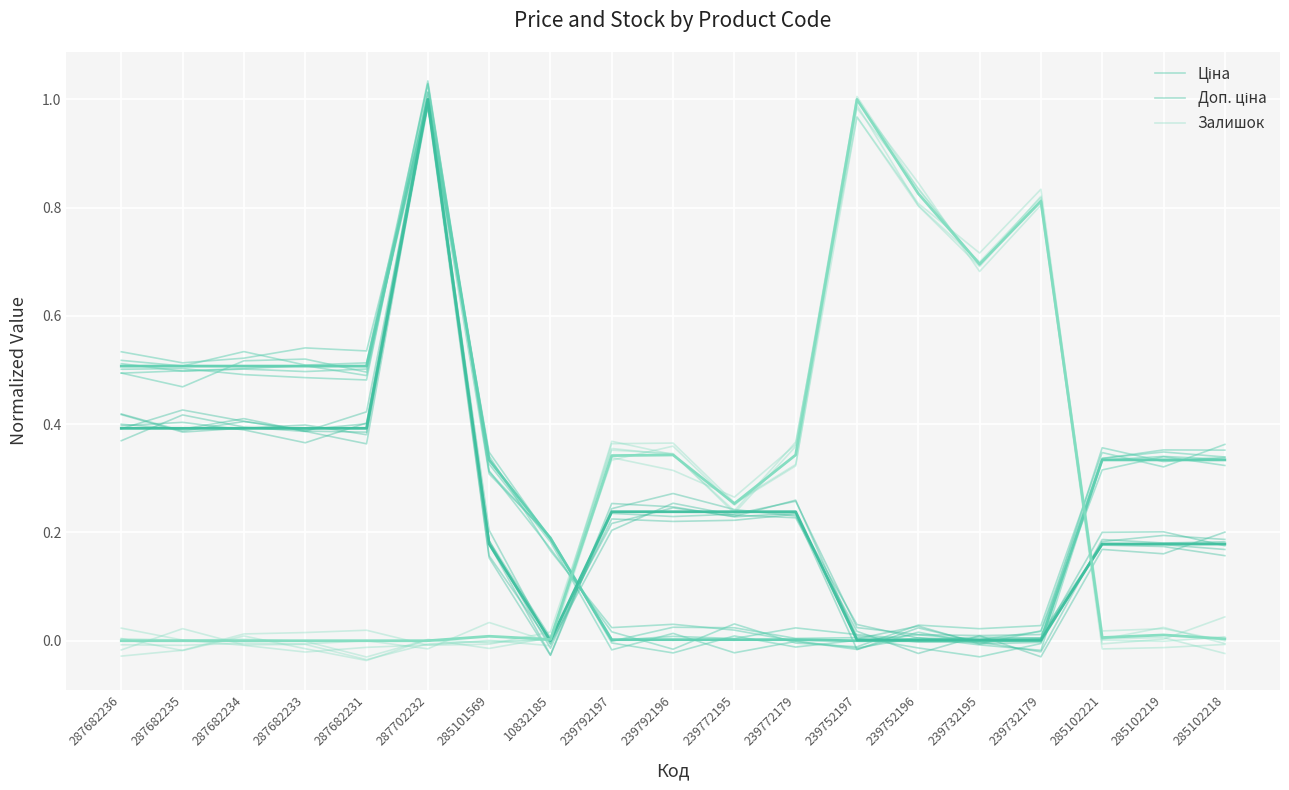

What is the sum of the Доп. ціна values at 287682235 and 287682236?

0.8